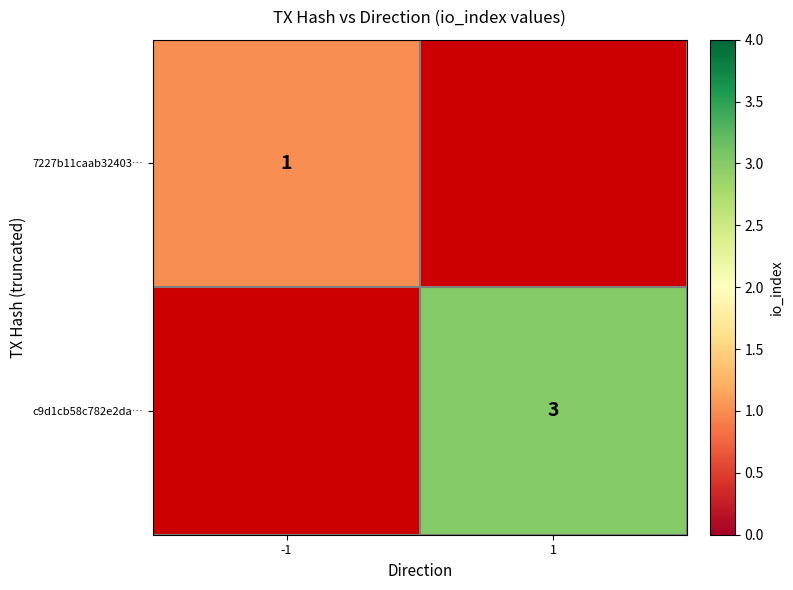

Is it true that 7227b11caab32403… equals 2 at -1?

False